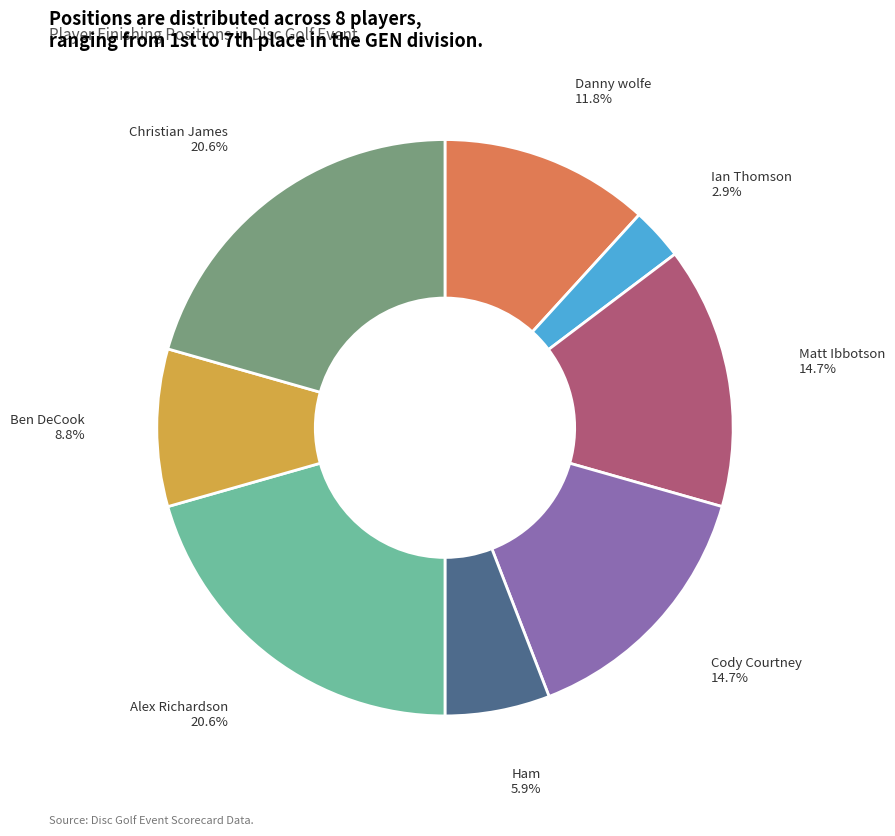

Is there any slice that represents more than half of the pie?

No